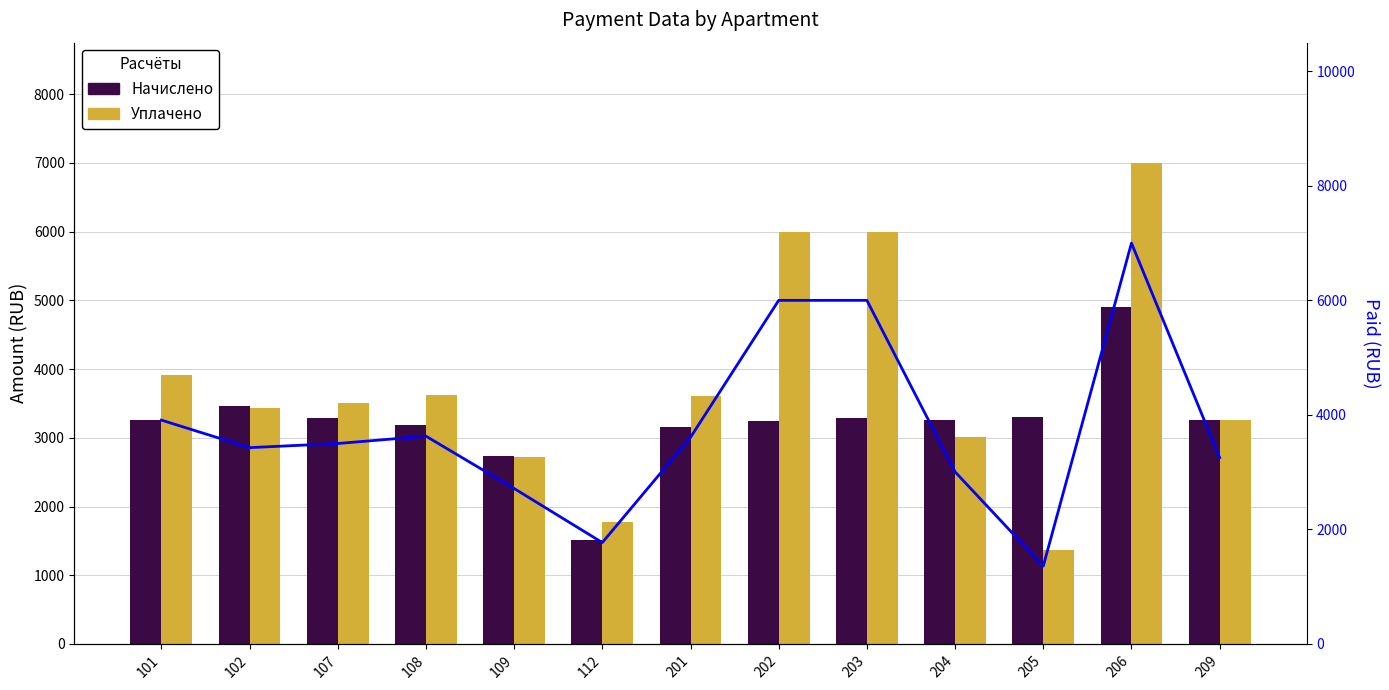

The Начислено (Release 1) series shows 4915.3 at 204. True or false?

False